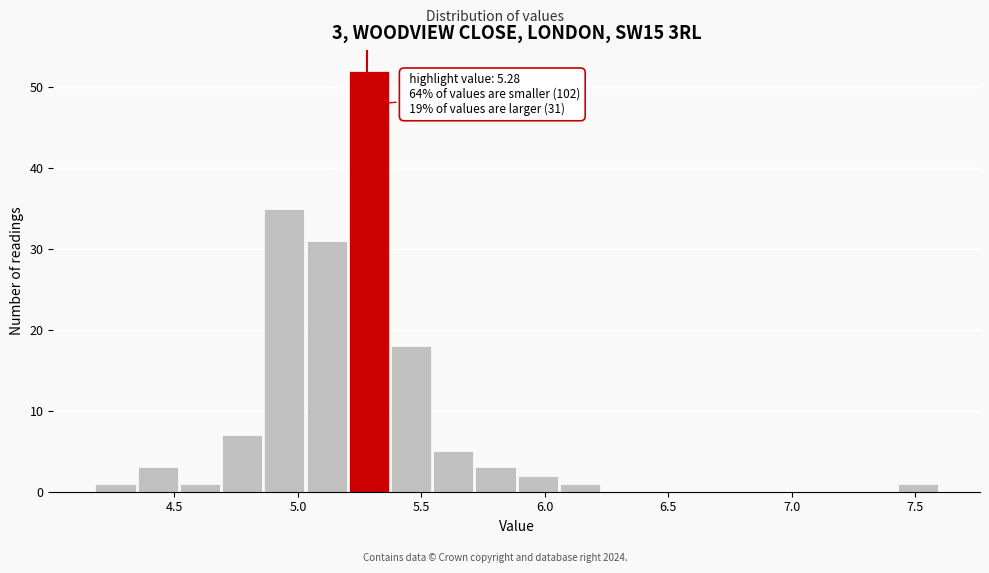

Read against the x-axis, roughly where is the centre of the tallest bar?

5.30